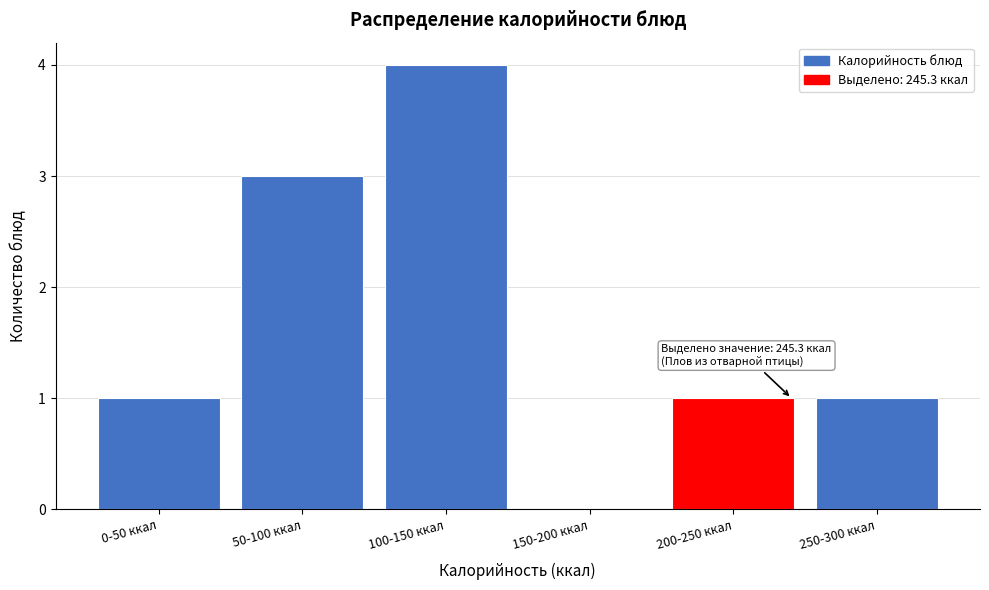

Reading right to left, list all the values displayed in this chart.

250-300 ккал=1	200-250 ккал=1	150-200 ккал=0	100-150 ккал=4	50-100 ккал=3	0-50 ккал=1